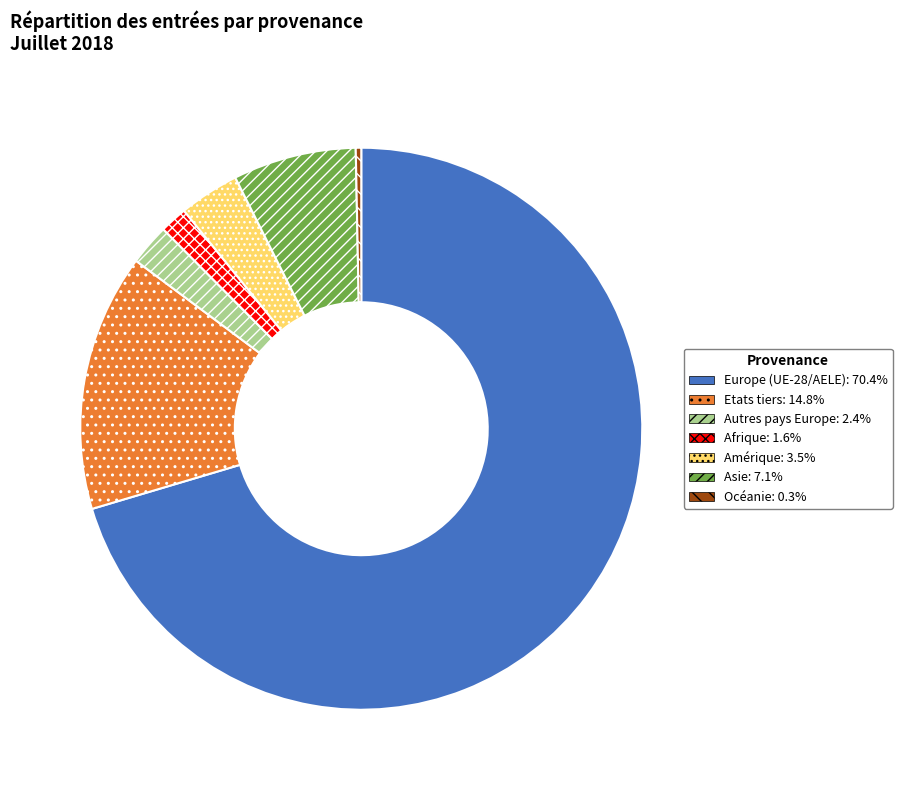

Is Afrique the majority of the pie?

No